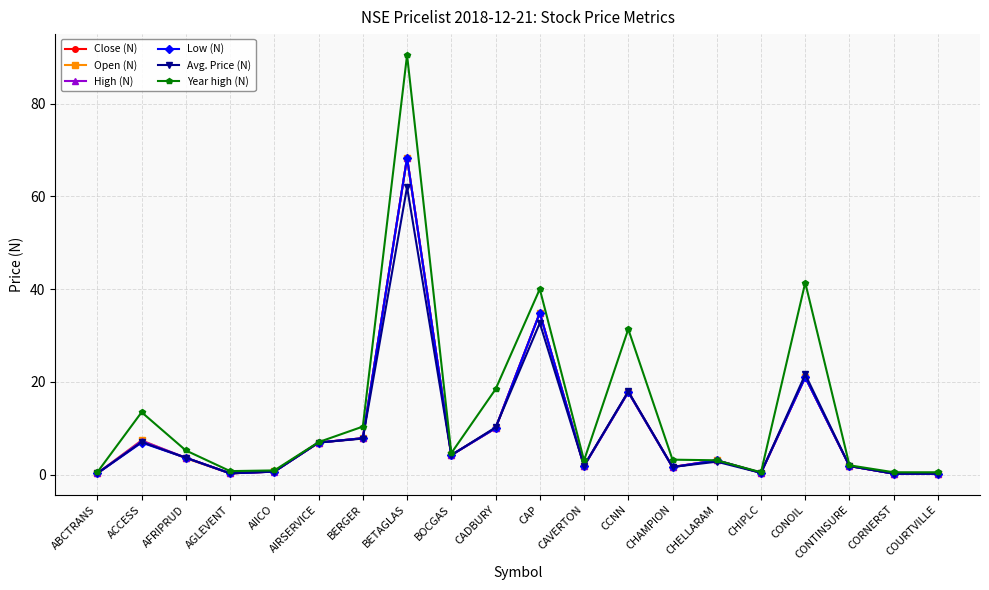

What is the highest value of the Year high (N) series?

90.5